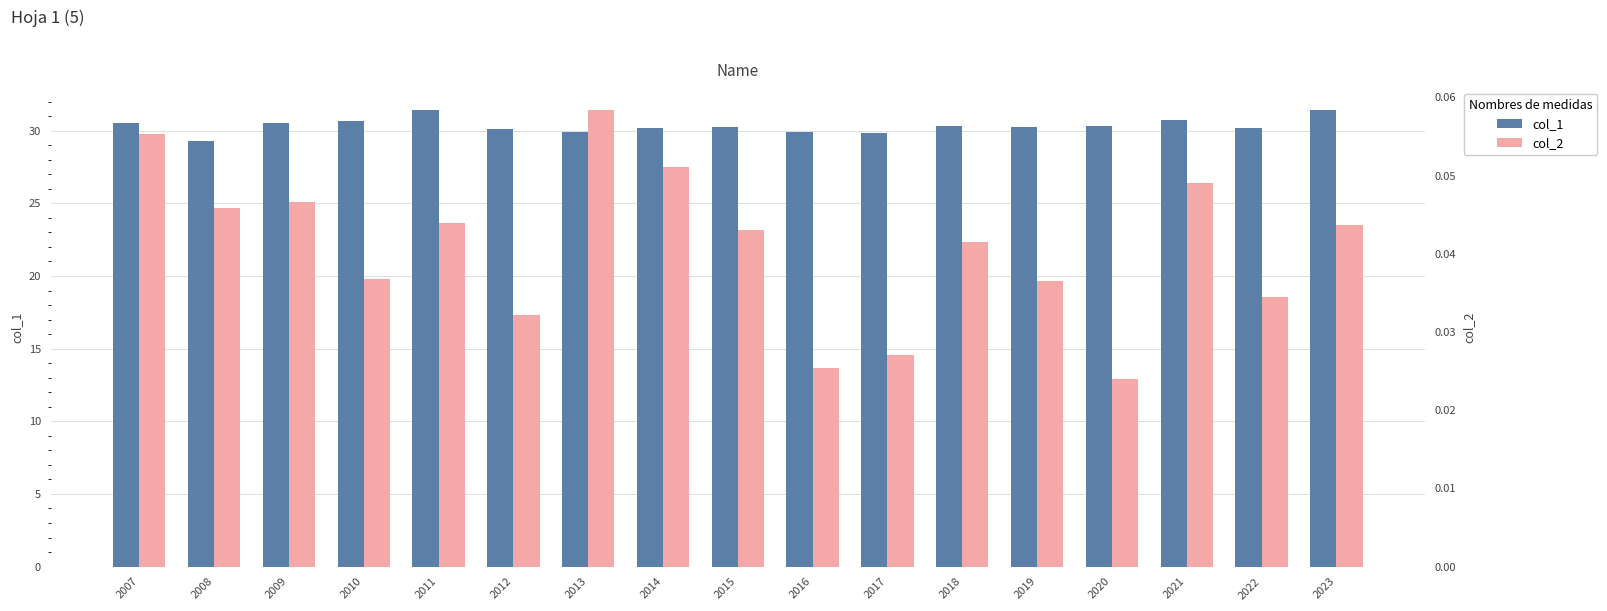

Reading right to left, list all the values displayed in this chart.

col_1: 31.4	30.2	30.7	30.3	30.2	30.3	29.9	29.9	30.2	30.2	29.9	30.1	31.4	30.7	30.5	29.3	30.5
col_2: 0.0	0.0	0.0	0.0	0.0	0.0	0.0	0.0	0.0	0.1	0.1	0.0	0.0	0.0	0.0	0.0	0.1